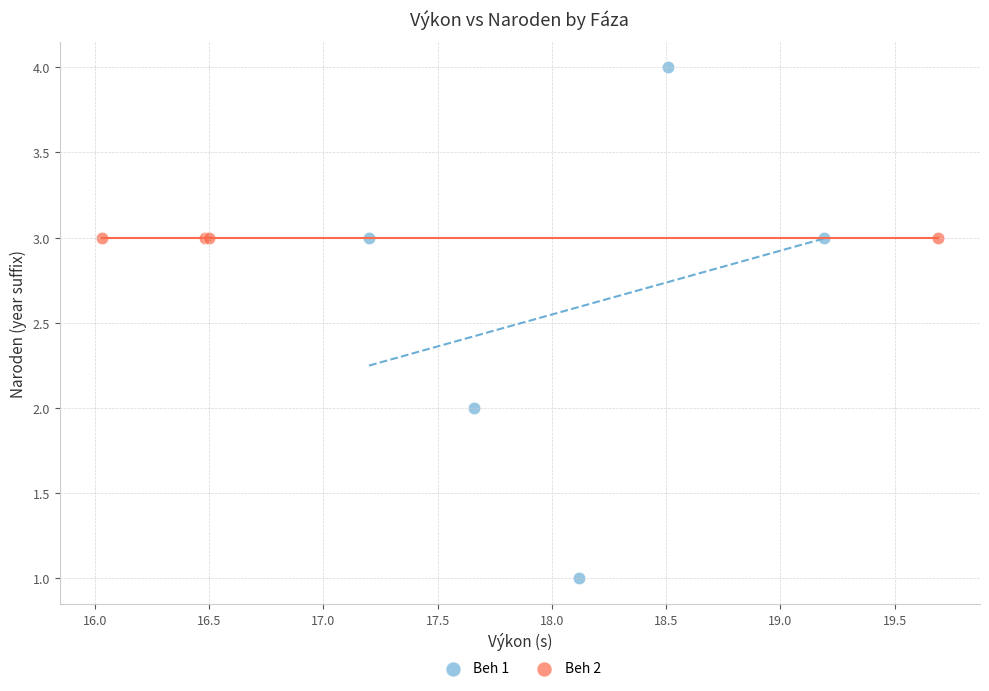

Which series contains the lowest Y value?

Beh 1